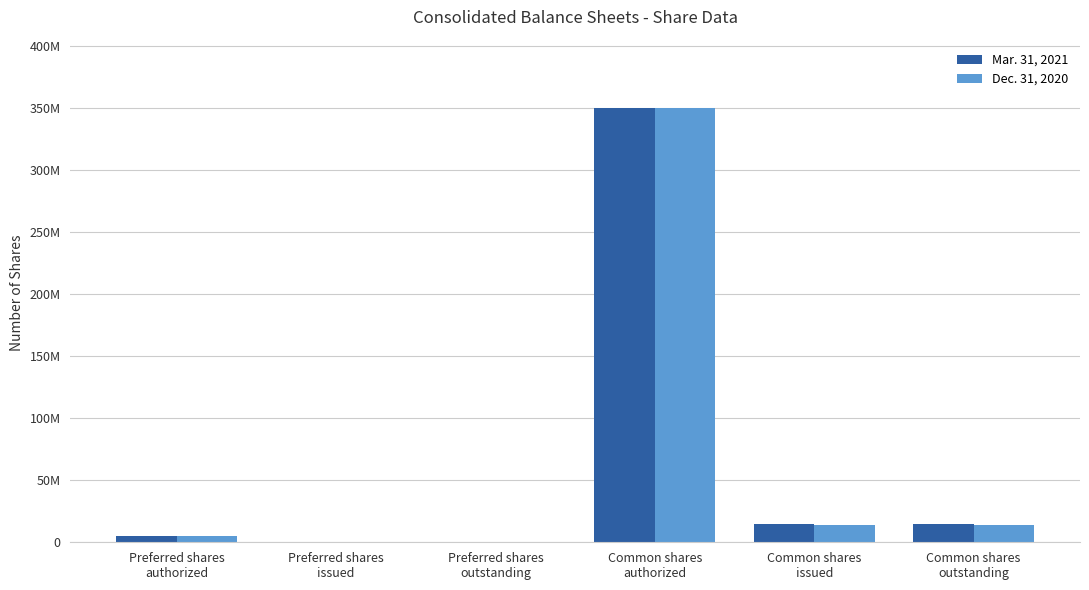

At which category is the sum across all series the highest?

Common shares
authorized